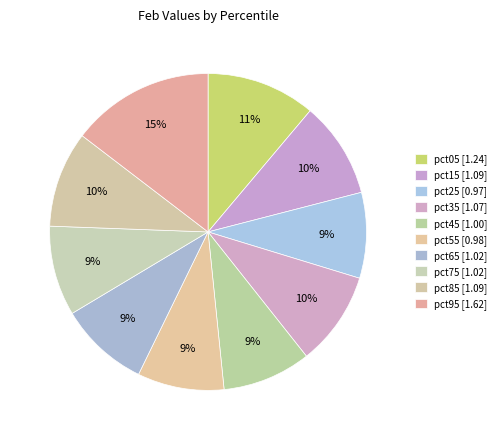

What portion of the pie excludes pct95?

85.4%